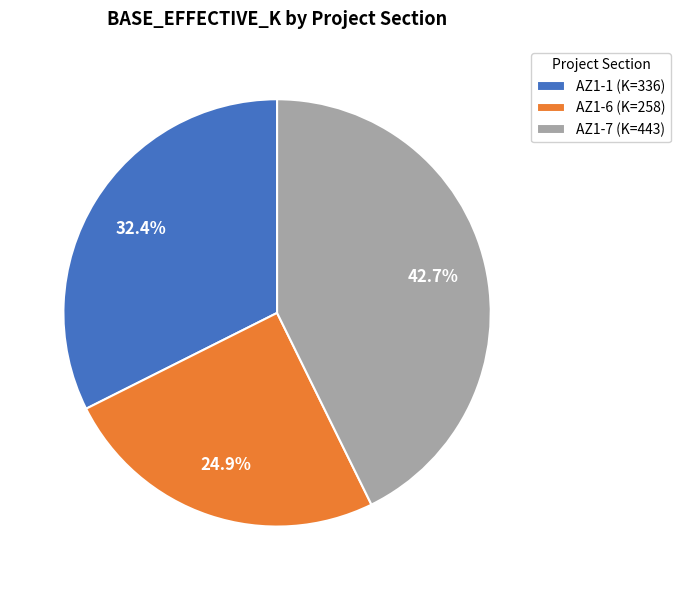

Which category has the biggest portion of the pie?

AZ1-7